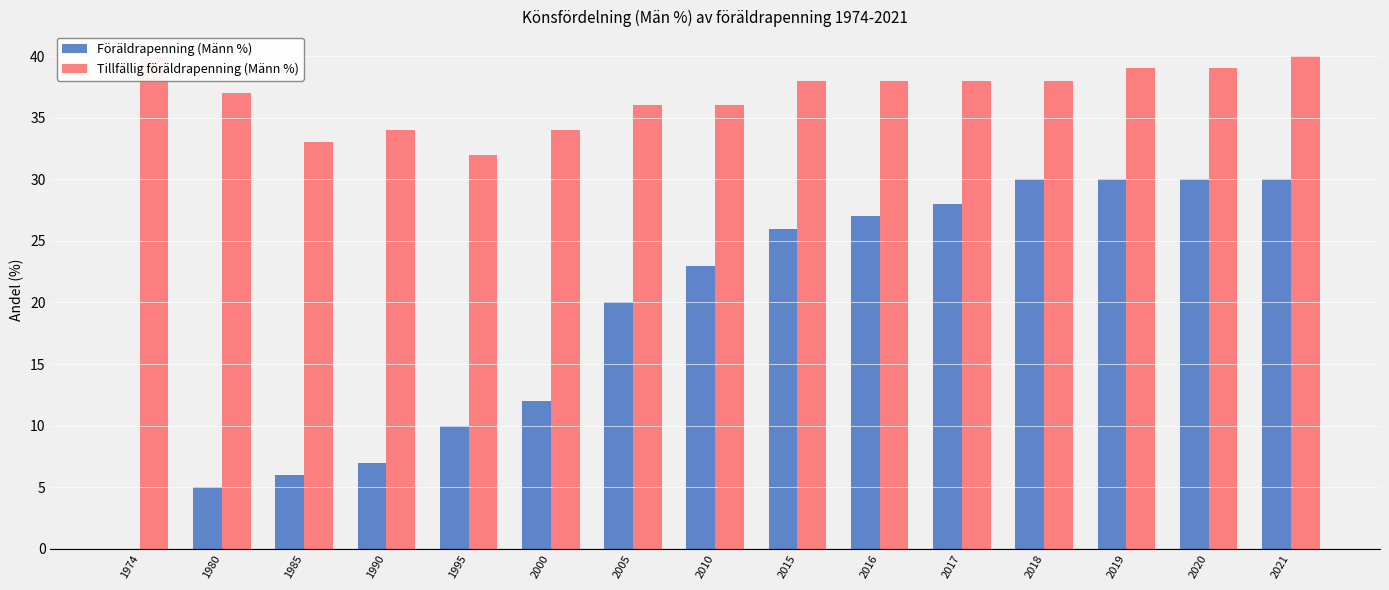

At which label does Föräldrapenning (Männ %) reach its peak?

2018